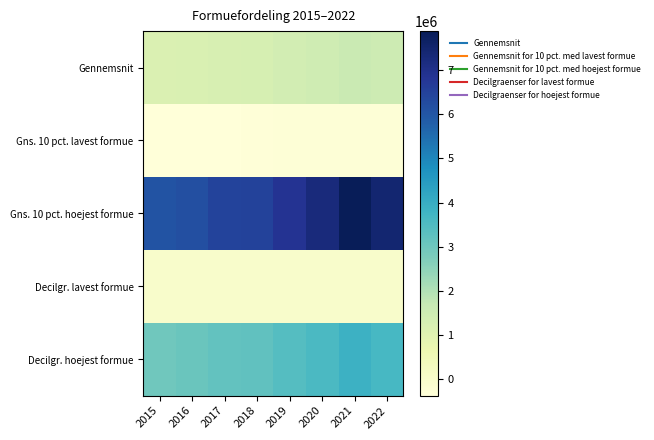

Rank the series by their maximum value, from lowest to highest.

Gns. 10 pct. lavest formue, Decilgr. lavest formue, Gennemsnit, Decilgr. hoejest formue, Gns. 10 pct. hoejest formue